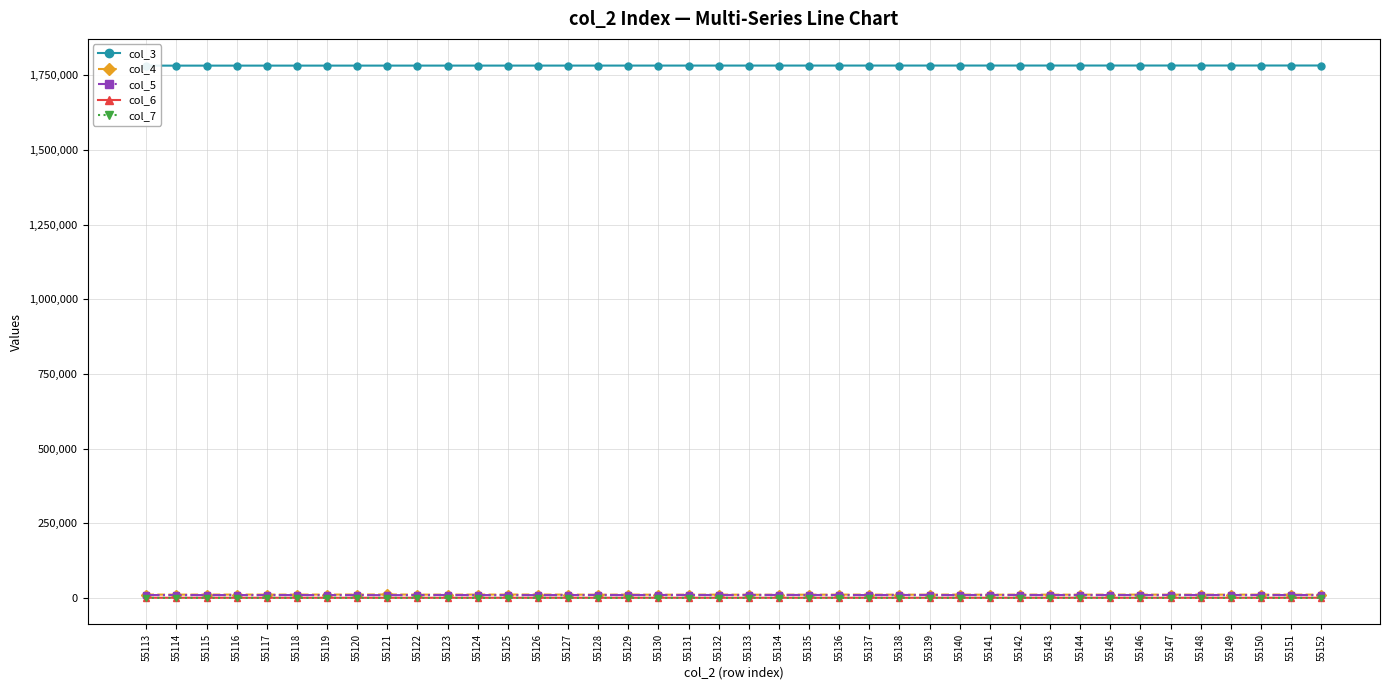

Reading left to right, extract all data points from this chart.

col_3: 1782923	1782935	1782946	1782957	1782968	1782980	1782991	1783002	1783013	1783025	1783036	1783047	1783059	1783070	1783081	1783092	1783104	1783115	1783126	1783138	1783149	1783160	1783171	1783183	1783194	1783205	1783217	1783228	1783239	1783250	1783262	1783273	1783284	1783296	1783307	1783318	1783329	1783341	1783352	1783363
col_4: 10961	10765	10980	10976	10903	10916	11011	11074	11265	10878	10691	10994	10996	11143	10819	10485	10916	10501	10612	10826	10400	10578	10613	10836	10907	10556	10719	11022	10353	10839	10705	10660	10815	10865	10618	10853	10694	10925	10878	10763
col_5: 9396	9503	9314	9372	9381	9410	9318	9264	9112	9422	9642	9324	9316	9252	9440	9699	9379	9687	9617	9494	9829	9679	9650	9431	9346	9709	9572	9301	9859	9480	9526	9530	9473	9453	9645	9457	9561	9357	9449	9468
col_6: 301	324	322	284	326	300	305	291	289	322	317	304	324	288	353	345	335	357	335	304	337	342	315	340	328	345	313	324	350	298	361	384	293	313	347	316	310	329	334	349
col_7: 3	4	3	0	3	2	1	2	3	2	0	4	1	0	2	2	3	2	1	0	1	3	2	2	3	1	3	3	2	1	2	3	1	3	2	1	1	1	0	1